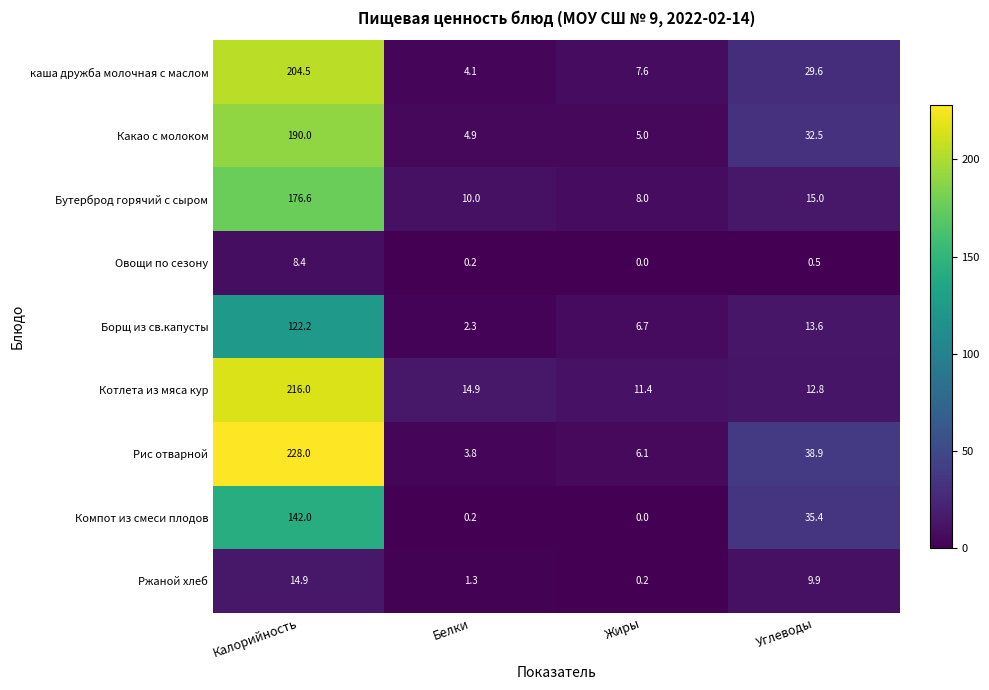

Is it true that Какао с молоком equals 6.6 at Белки?

False